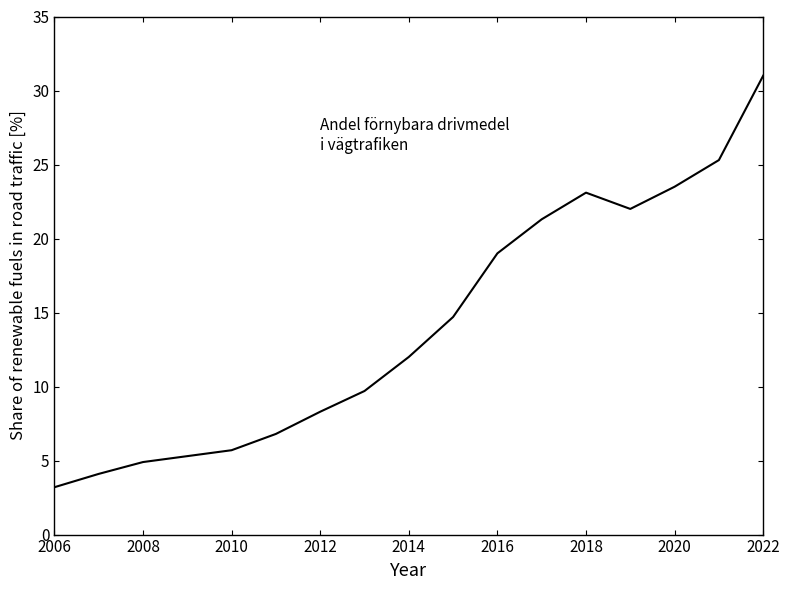

What is the greatest value displayed?

31.0